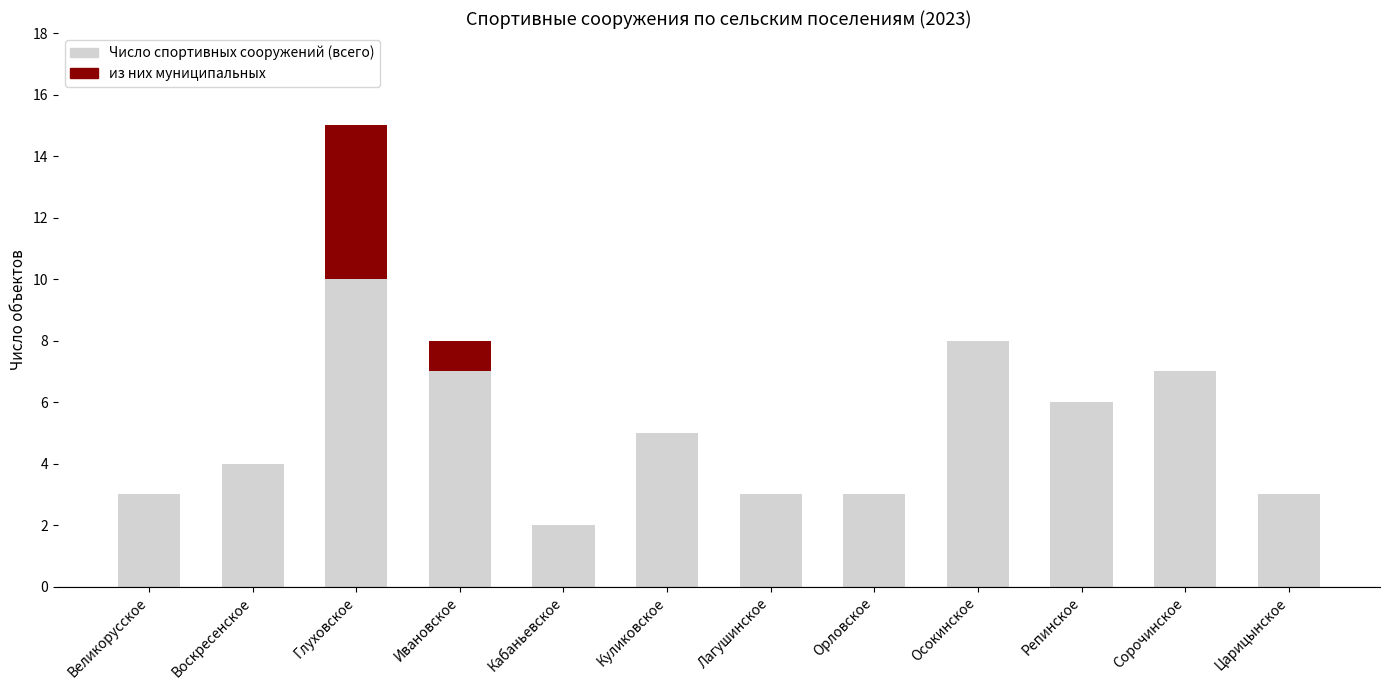

Are the bars horizontal?

No